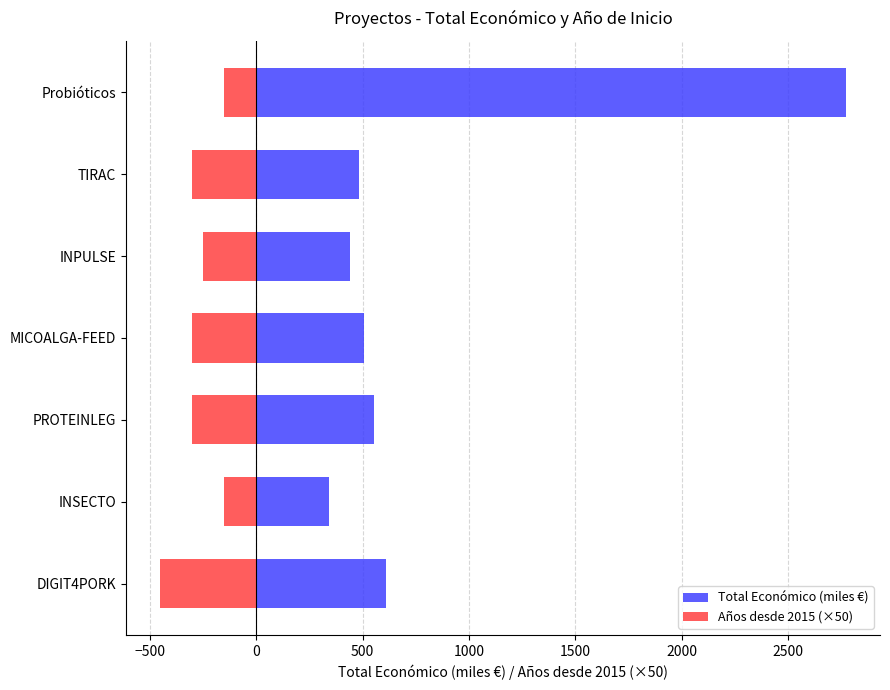

At how many categories does at least one series exceed 711?

1